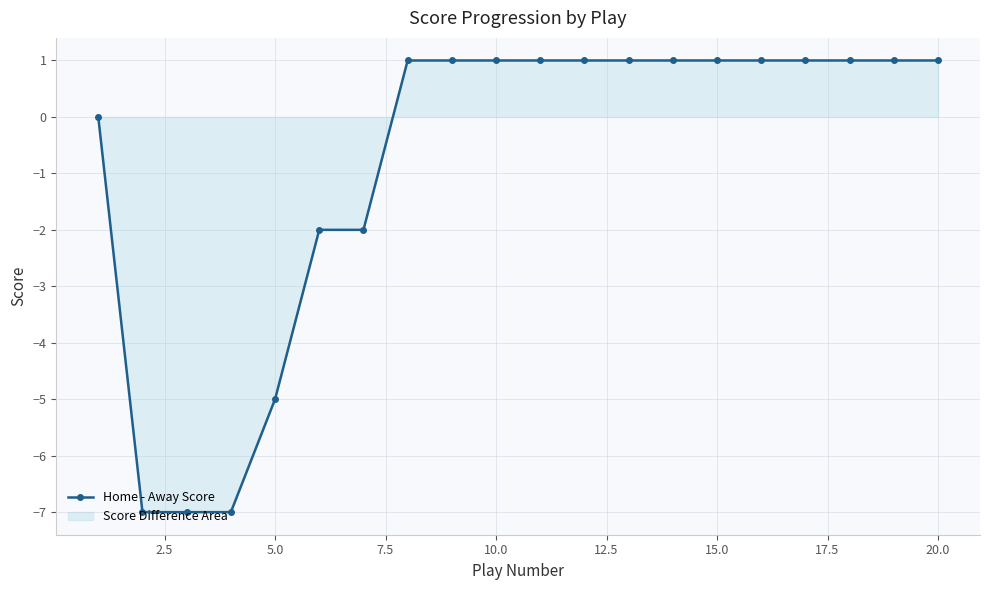

What is the sum of all values?

-17